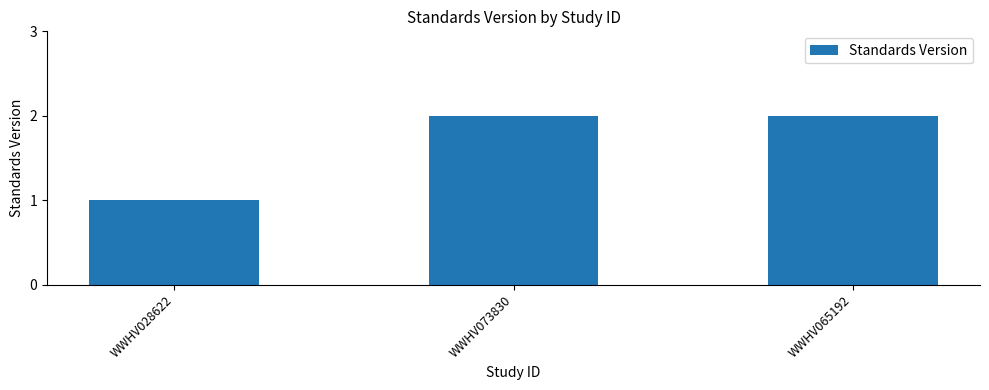

Count the number of categories in the chart.

3